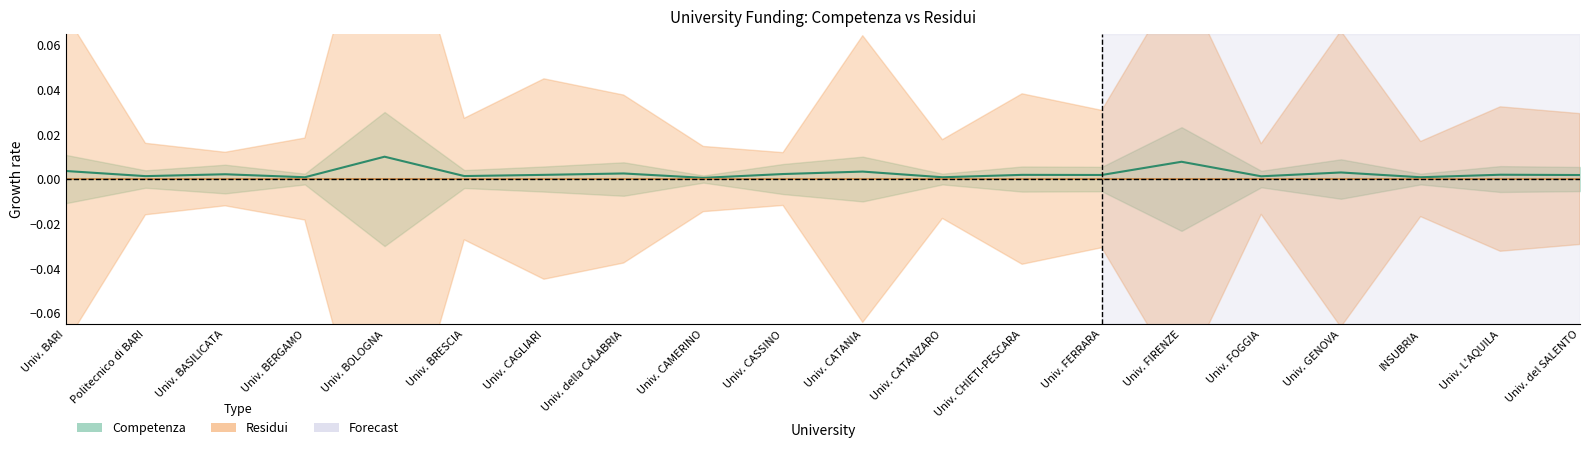

What position from the right is Univ. CATANZARO?

9